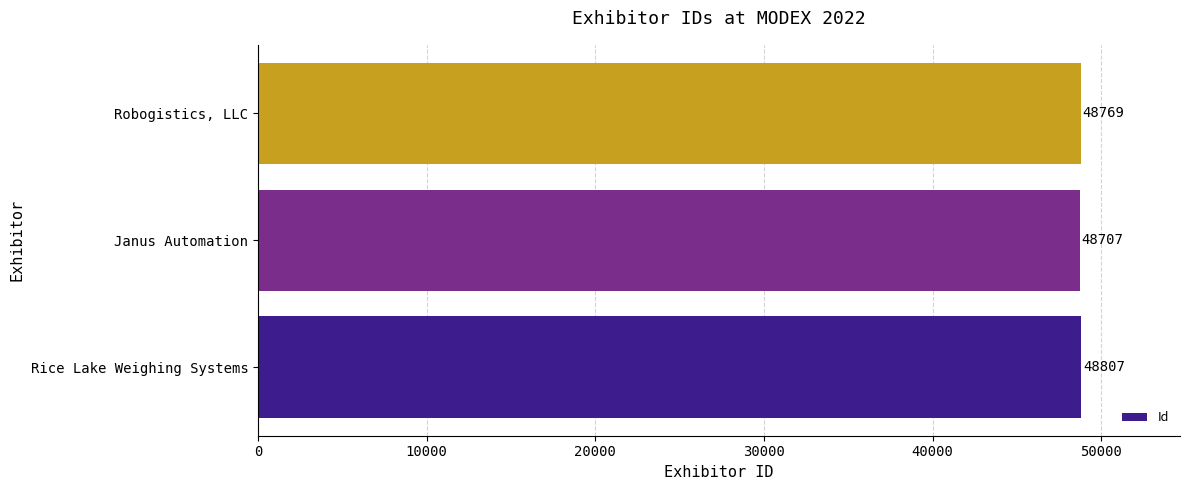

What is the difference between the maximum and minimum values?

100